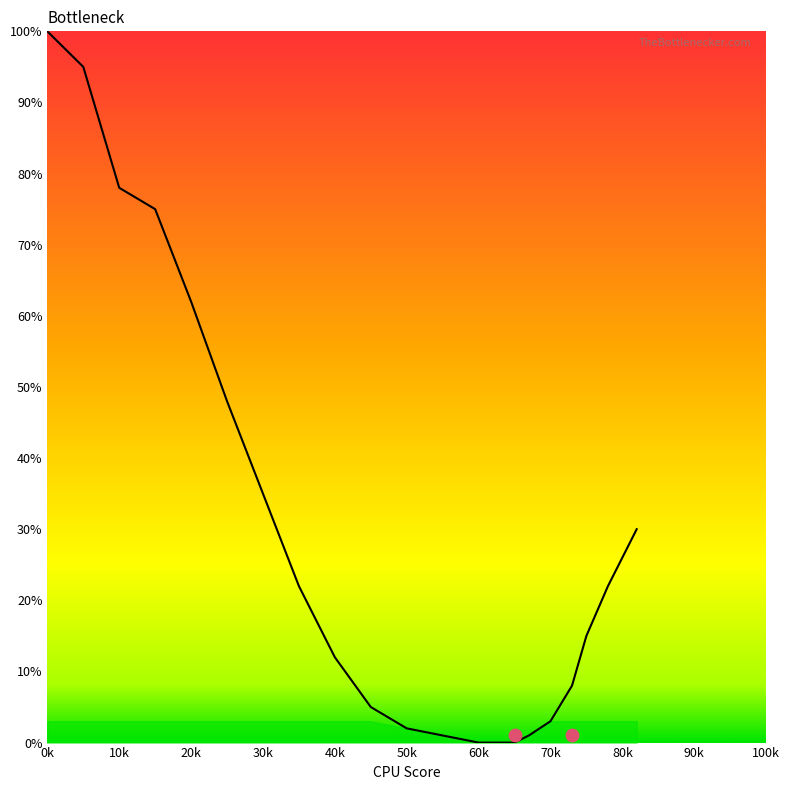

What is the ratio of the value at 70 to the value at 55?

3.0